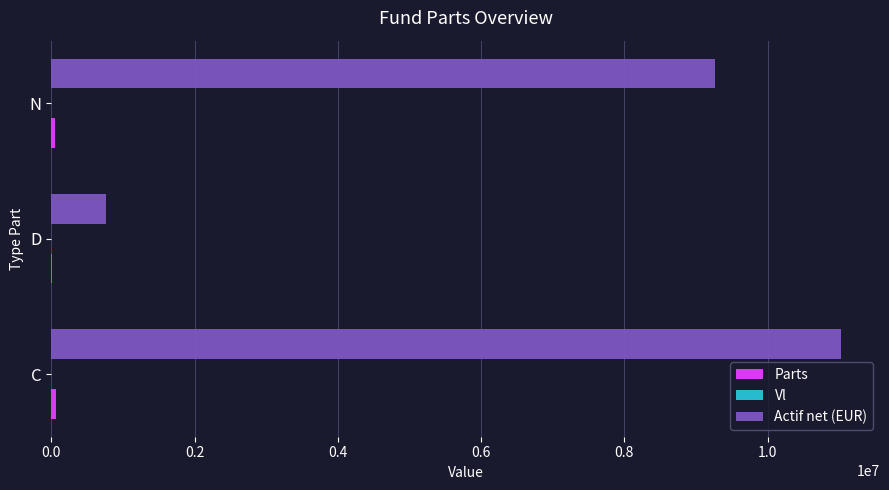

The Actif net (EUR) series shows 9269016.8 at N. True or false?

True